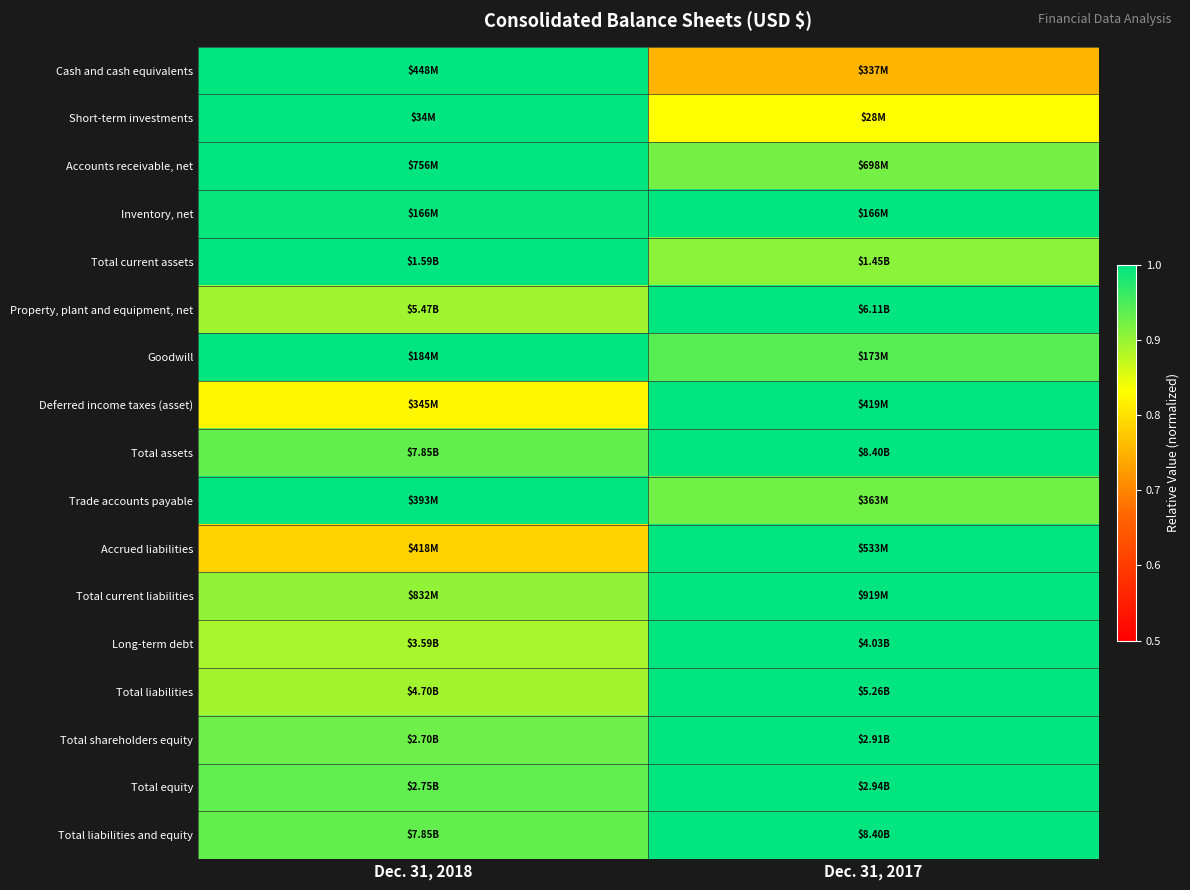

Reading left to right, extract all data points from this chart.

Cash and cash equivalents: Dec. 31, 2018=1.0	Dec. 31, 2017=0.8
Short-term investments: Dec. 31, 2018=1.0	Dec. 31, 2017=0.8
Accounts receivable, net: Dec. 31, 2018=1.0	Dec. 31, 2017=0.9
Inventory, net: Dec. 31, 2018=1.0	Dec. 31, 2017=1.0
Total current assets: Dec. 31, 2018=1.0	Dec. 31, 2017=0.9
Property, plant and equipment, net: Dec. 31, 2018=0.9	Dec. 31, 2017=1.0
Goodwill: Dec. 31, 2018=1.0	Dec. 31, 2017=0.9
Deferred income taxes (asset): Dec. 31, 2018=0.8	Dec. 31, 2017=1.0
Total assets: Dec. 31, 2018=0.9	Dec. 31, 2017=1.0
Trade accounts payable: Dec. 31, 2018=1.0	Dec. 31, 2017=0.9
Accrued liabilities: Dec. 31, 2018=0.8	Dec. 31, 2017=1.0
Total current liabilities: Dec. 31, 2018=0.9	Dec. 31, 2017=1.0
Long-term debt: Dec. 31, 2018=0.9	Dec. 31, 2017=1.0
Total liabilities: Dec. 31, 2018=0.9	Dec. 31, 2017=1.0
Total shareholders equity: Dec. 31, 2018=0.9	Dec. 31, 2017=1.0
Total equity: Dec. 31, 2018=0.9	Dec. 31, 2017=1.0
Total liabilities and equity: Dec. 31, 2018=0.9	Dec. 31, 2017=1.0